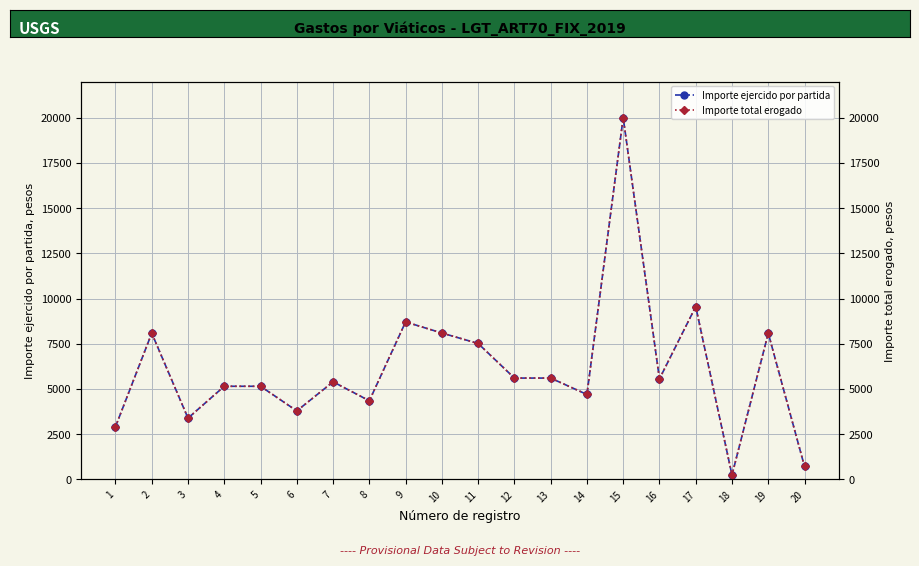

Is this an area chart (filled region under the line)?

No